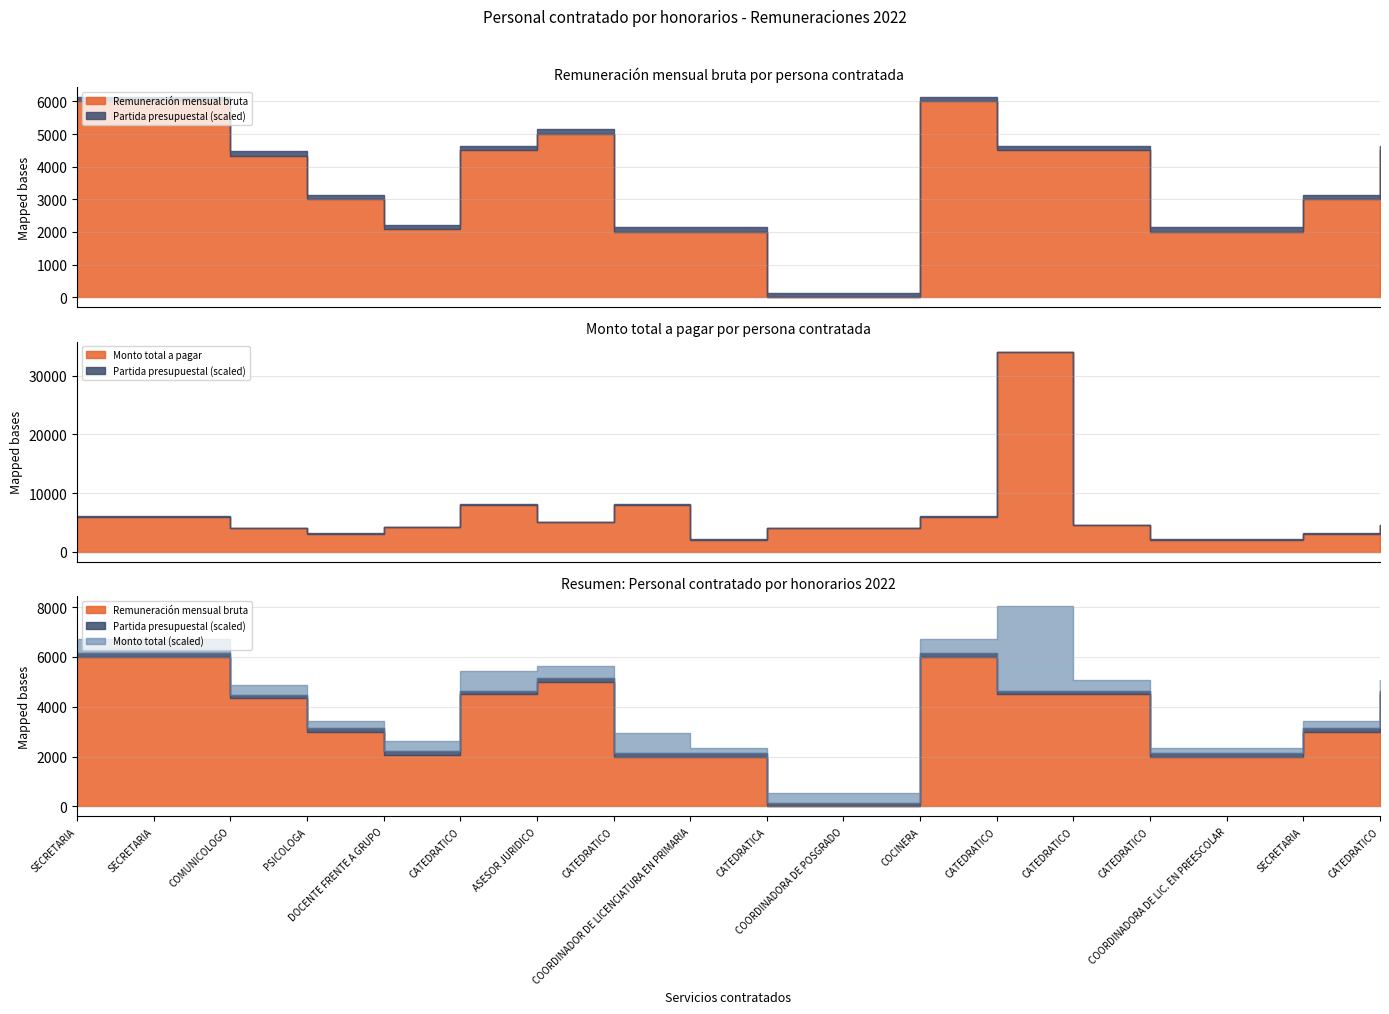

What are all the series names shown in the legend?

Remuneración mensual bruta, Monto total a pagar, Partida presupuestal